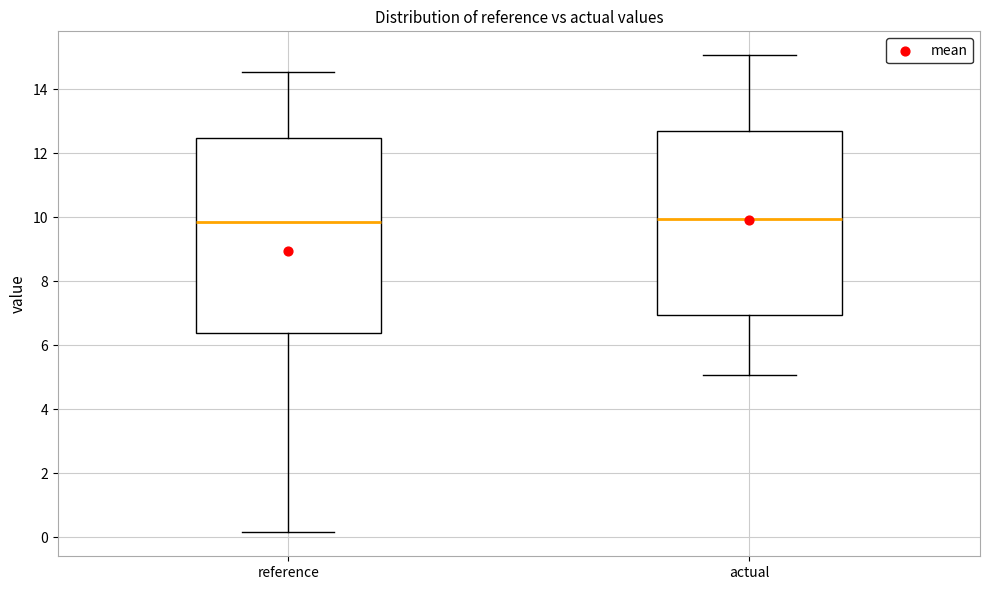

Reading left to right, transcribe this box plot: for each box, give where its median line is, the range the box spans, and where its two whiskers end, as read against the y-axis. The values are not printed on the chart, so give them approximately, as read against the axis.

reference: median 9.8, box 6.4 to 12.4, whiskers 0.2 to 14.6
actual: median 10.0, box 7.0 to 12.6, whiskers 5.0 to 15.0